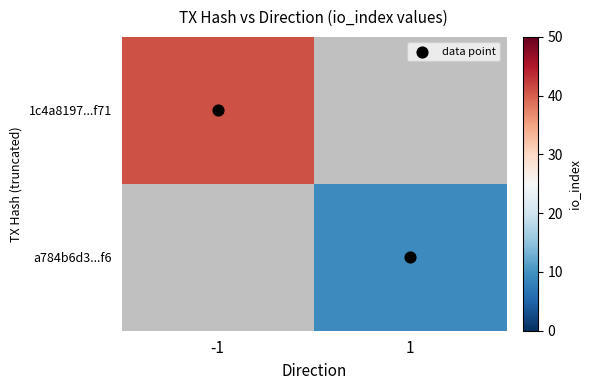

Which series changed the most between -1 and 1?

data point